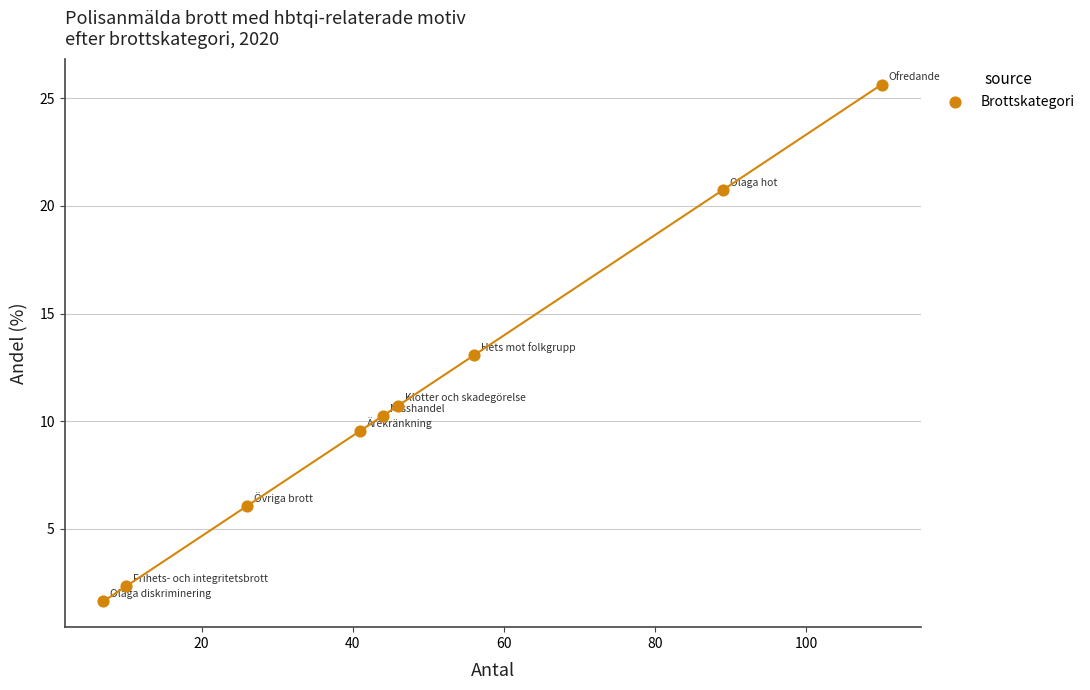

What is the range of Y values (max minus min)?

24.0